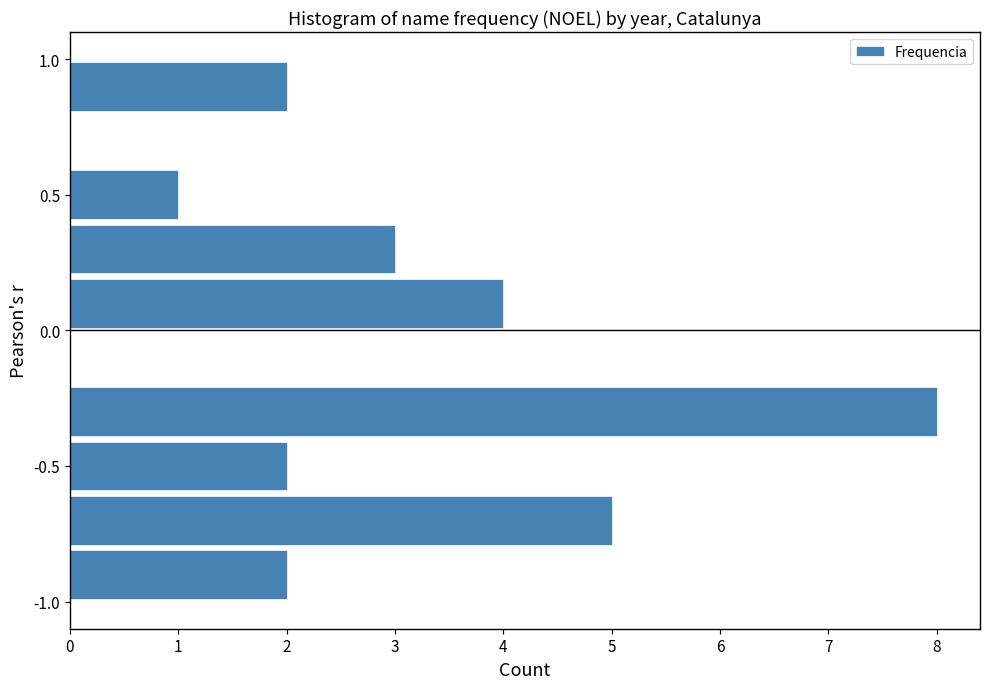

Reading bottom to top, list every bar in this chart as the range it spans on the y-axis followed by its length. The values are not printed on the chart, so give them approximately, as read against the axis.

-1.0 to -0.8: 2
-0.8 to -0.6: 5
-0.6 to -0.4: 2
-0.4 to -0.2: 8
-0.2 to 0.0: 0
0.0 to 0.2: 4
0.2 to 0.4: 3
0.4 to 0.6: 1
0.6 to 0.8: 0
0.8 to 1.0: 2